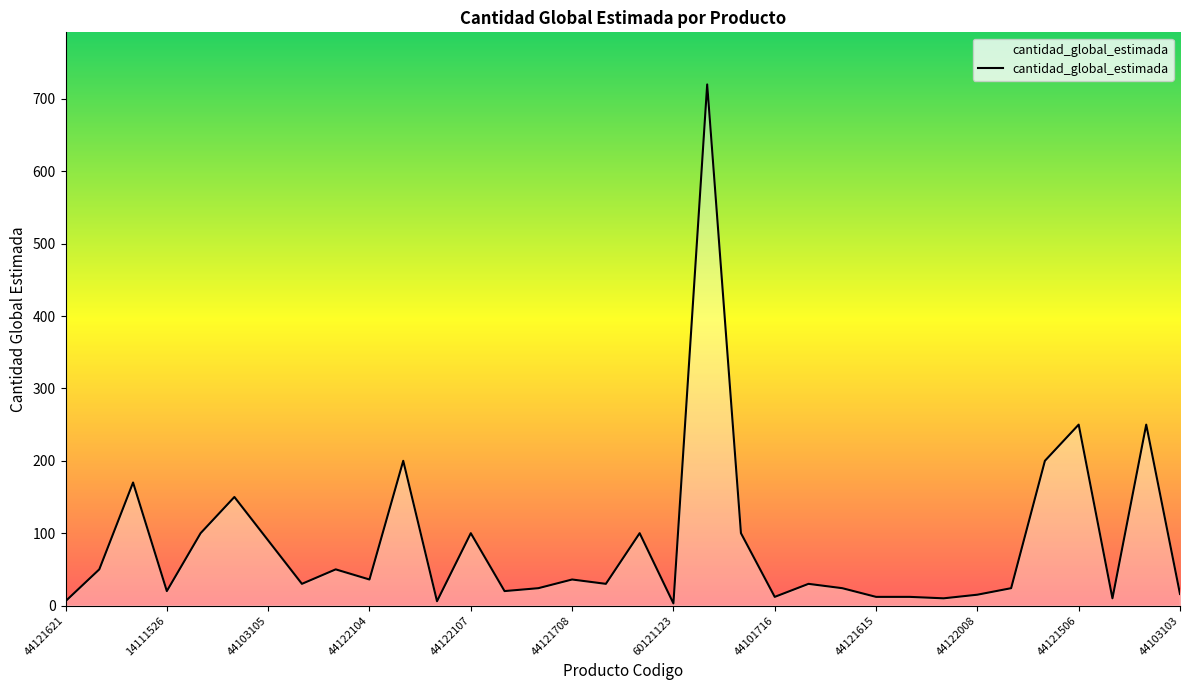

What is the greatest value displayed?

720